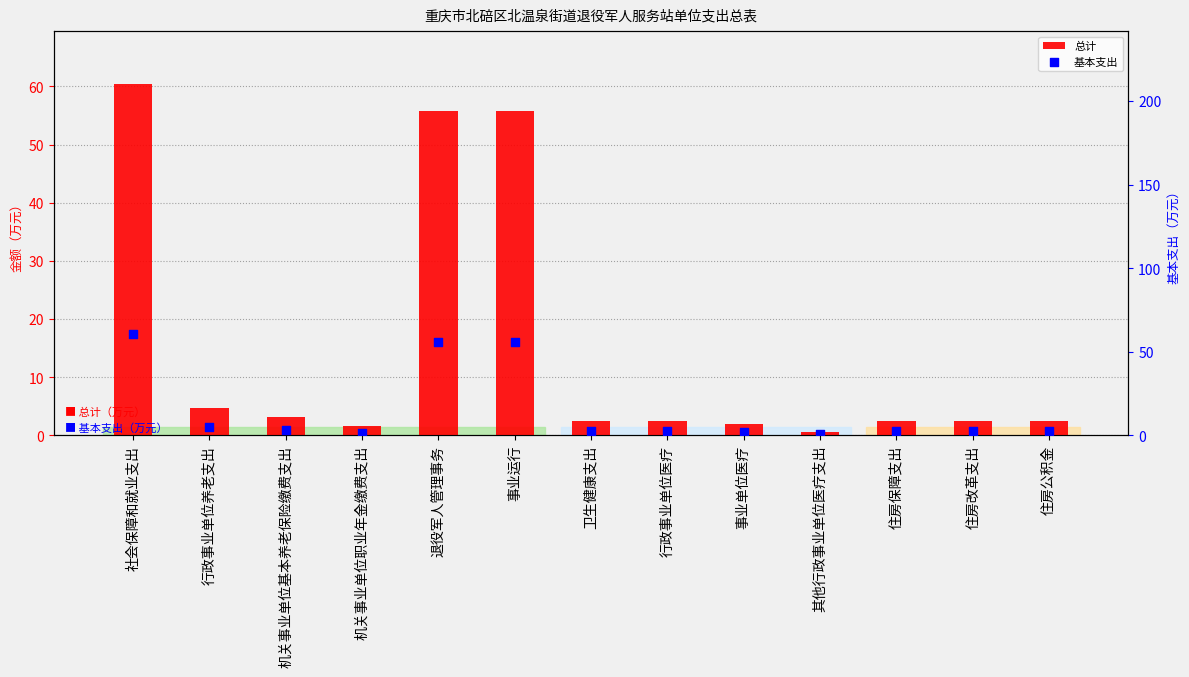

Which series reaches the maximum Y coordinate?

总计